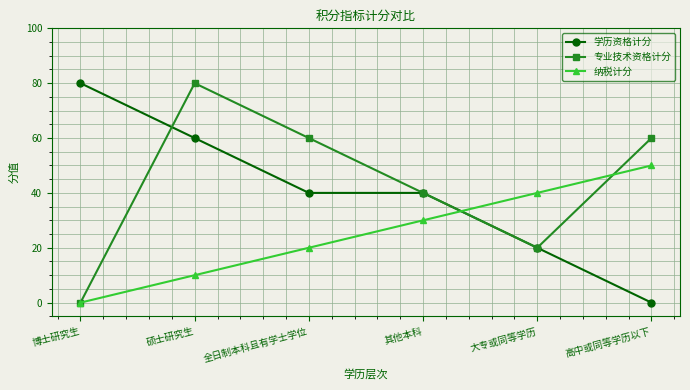

Which series has the largest total across all categories?

专业技术资格计分